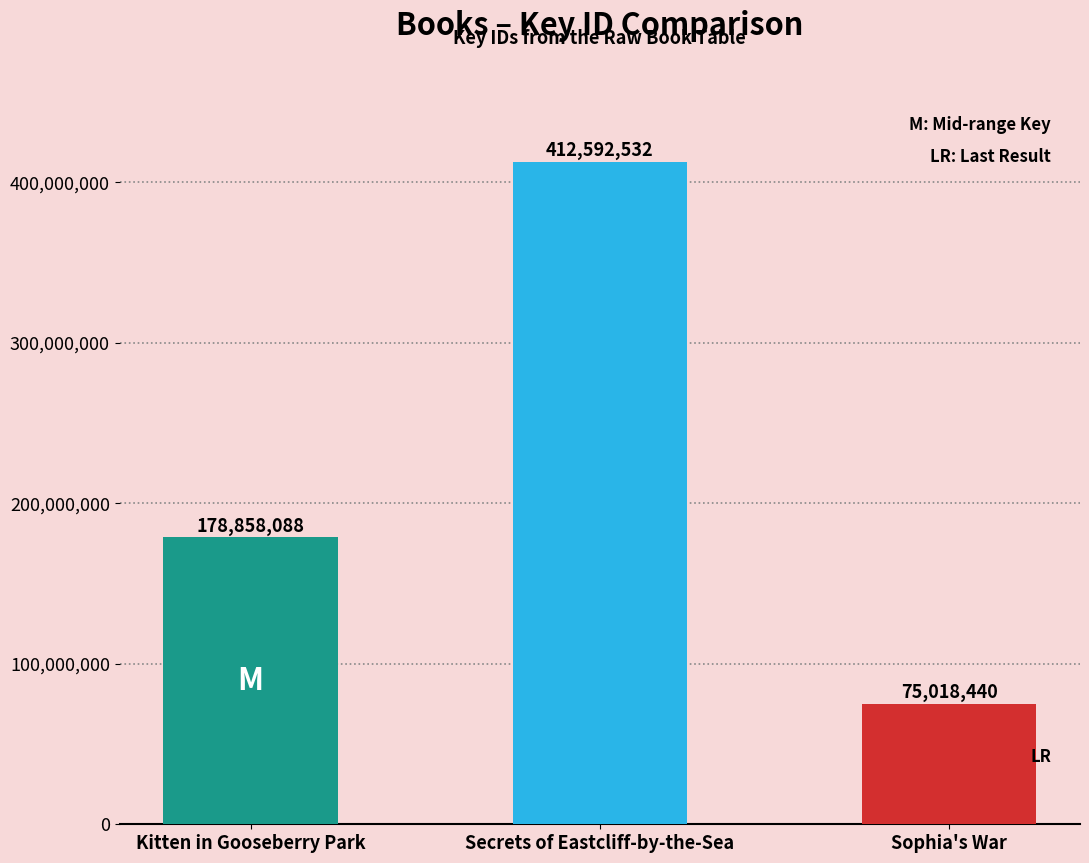

Which label corresponds to the smallest value in the chart?

Sophia's War